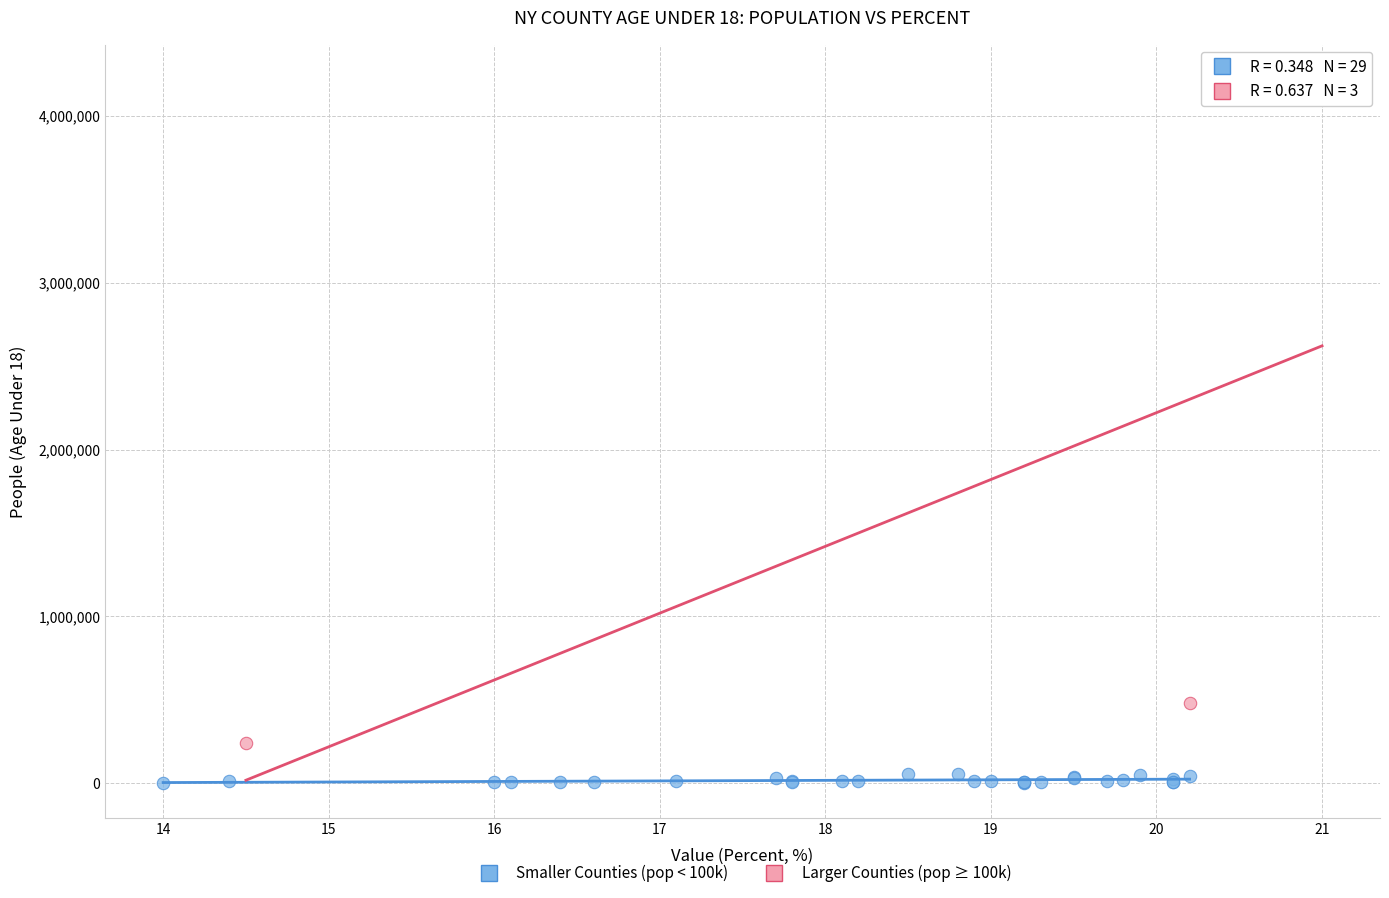

What are all the series names shown in the legend?

Smaller Counties (pop < 100k), Larger Counties (pop ≥ 100k)